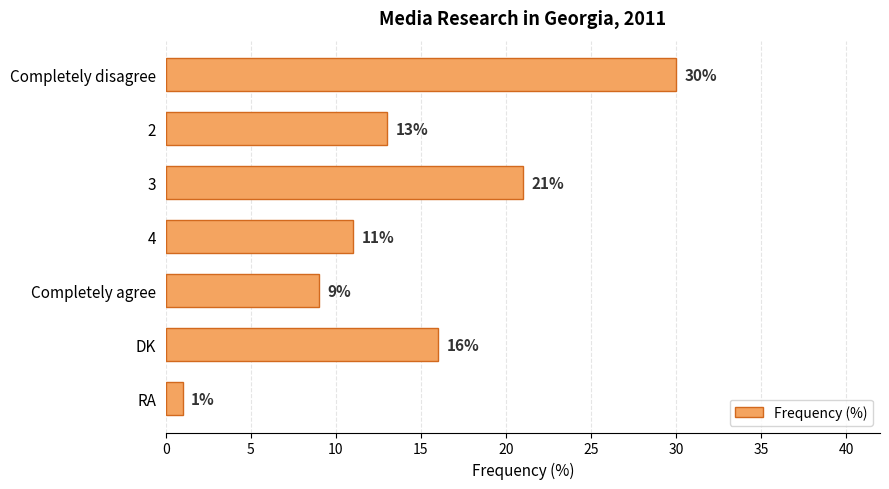

What is the average value?

14